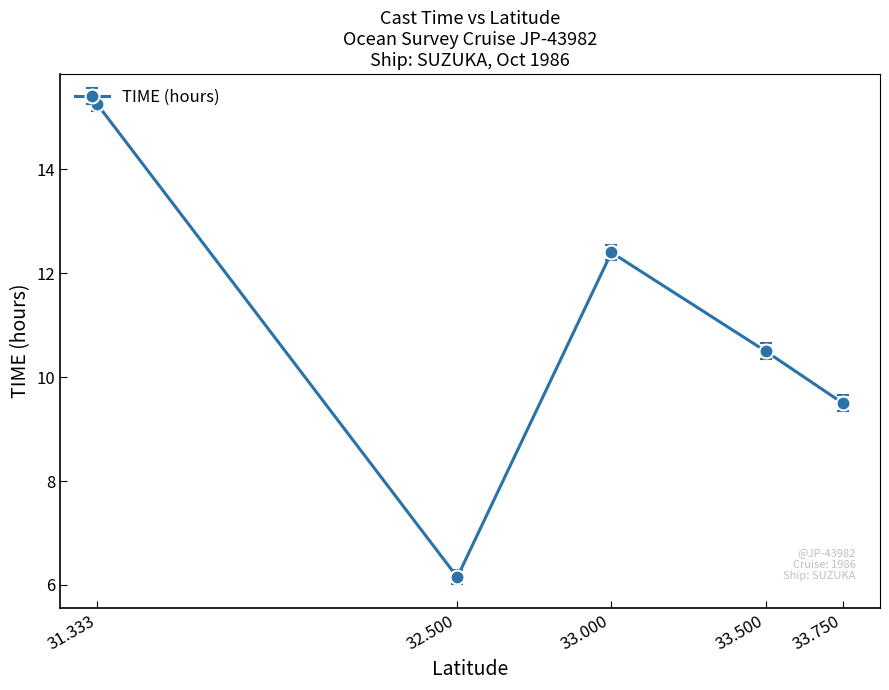

Between 32.500 and 33.000, which is larger?

33.000